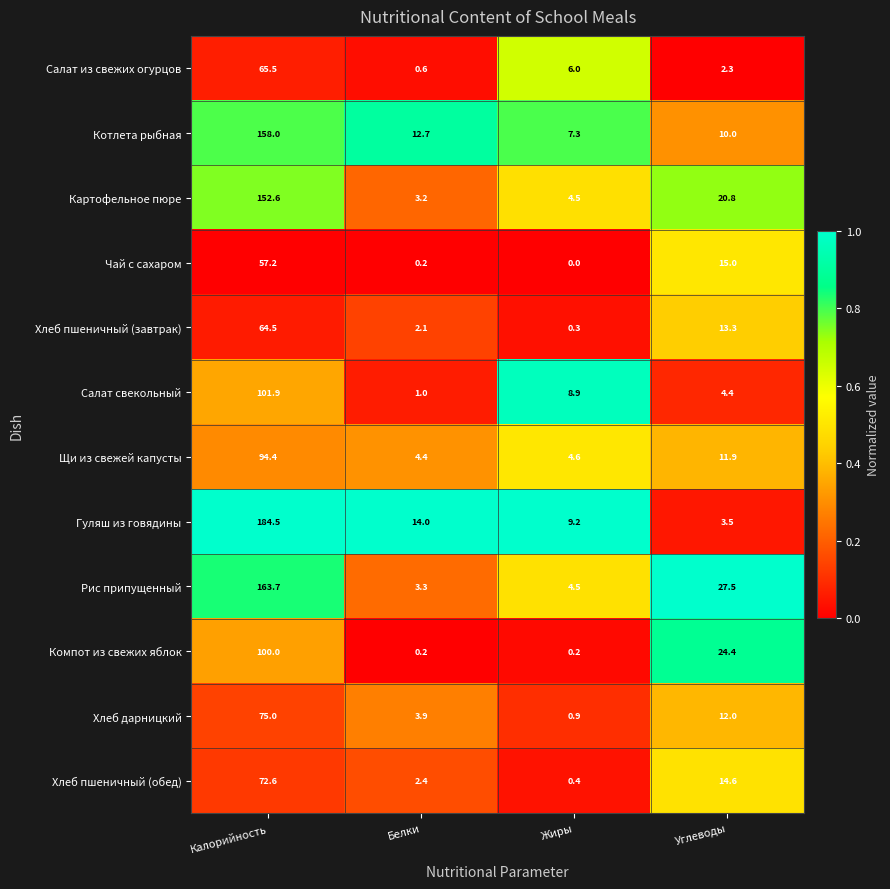

At which category is the sum across all series the highest?

Калорийность